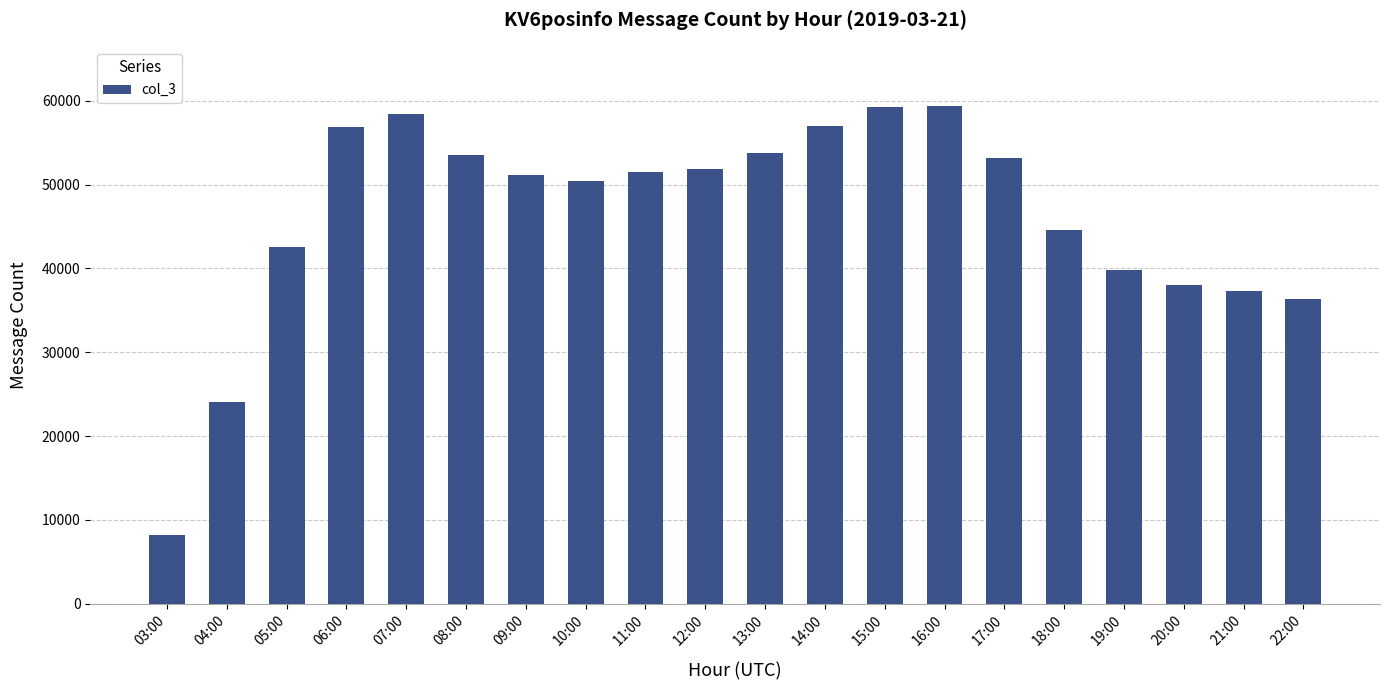

What is the difference between the maximum and minimum values?

51134